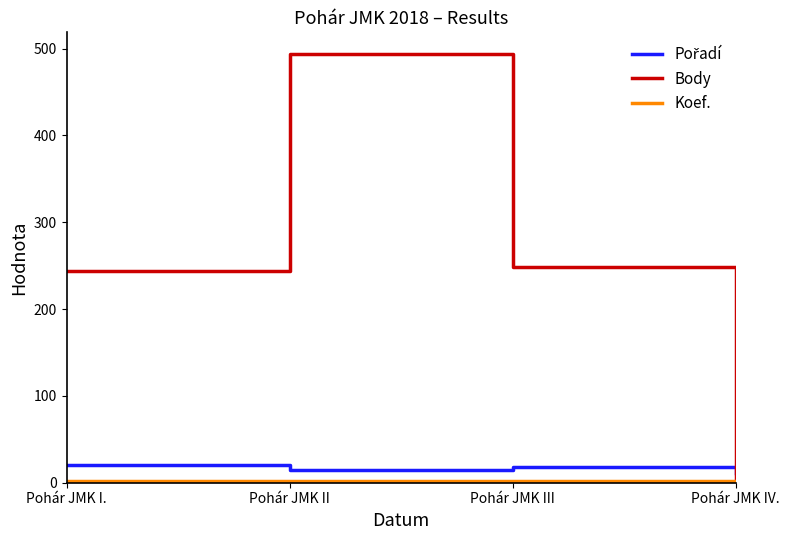

Which series has the largest range (max minus min)?

Body